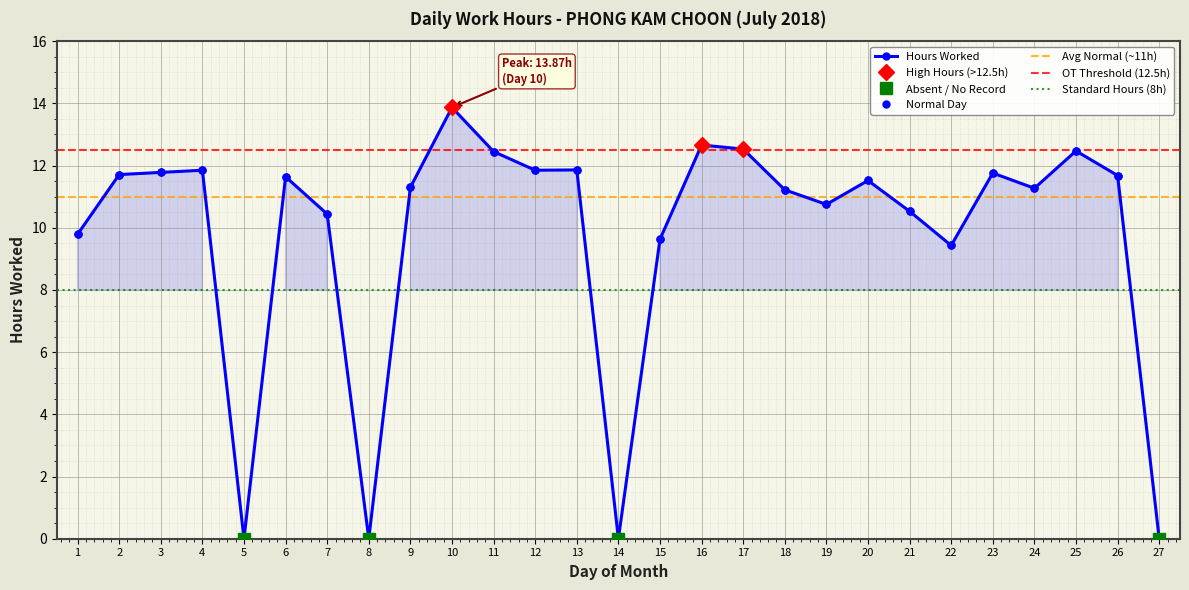

What is the sum of all values?

264.0